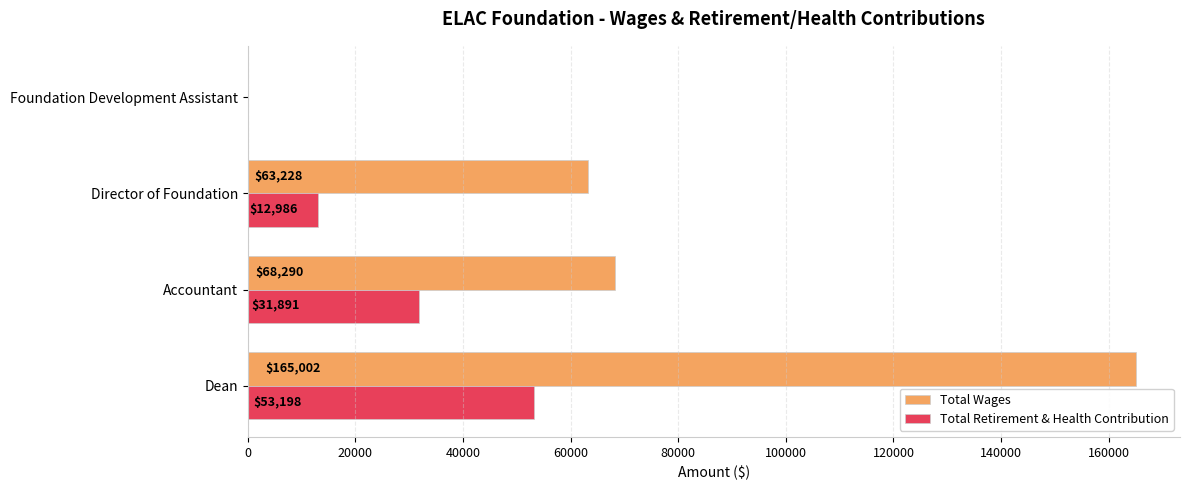

The Total Retirement & Health Contribution series shows 53198 at Dean. True or false?

True